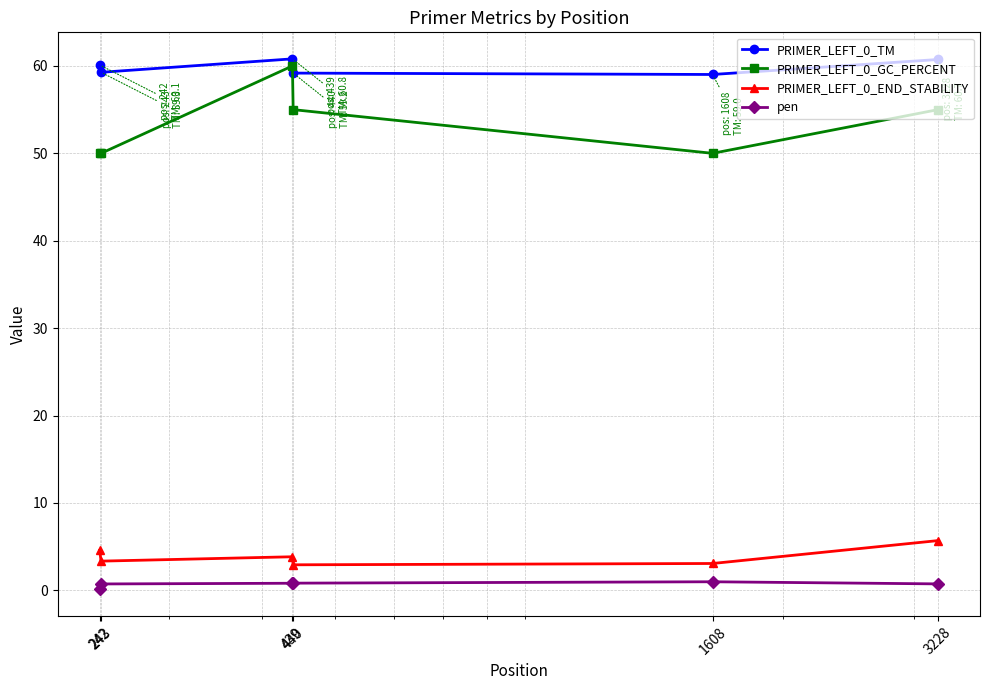

Is this an area chart (filled region under the line)?

No